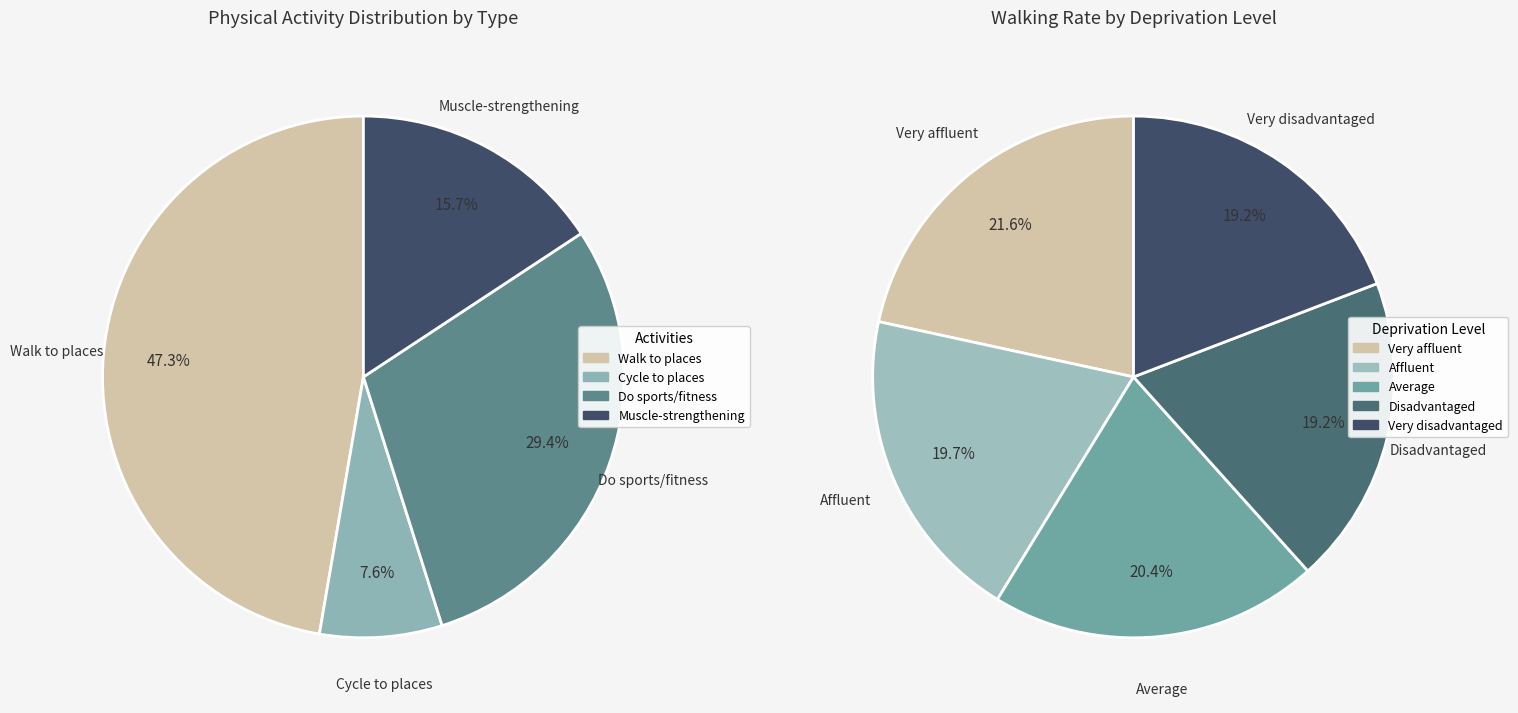

Which series has the largest range (max minus min)?

Do sports, fitness or recreational physical activity